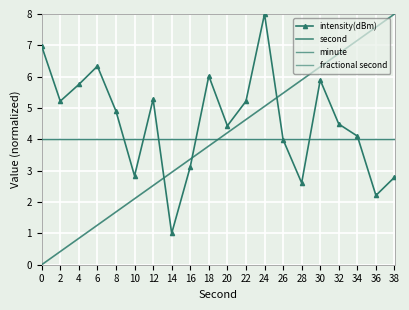

Which has a higher value, 20 or 26?

20